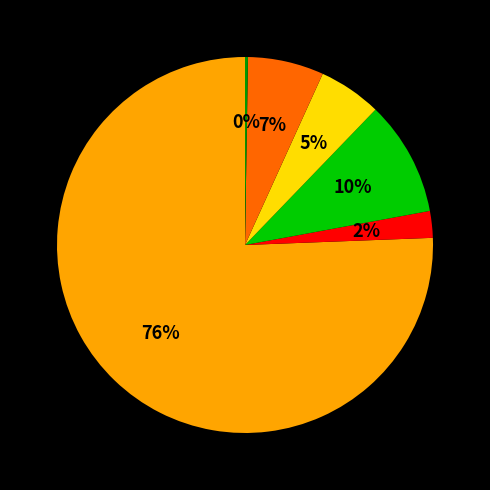

Does any single category account for the majority?

Yes